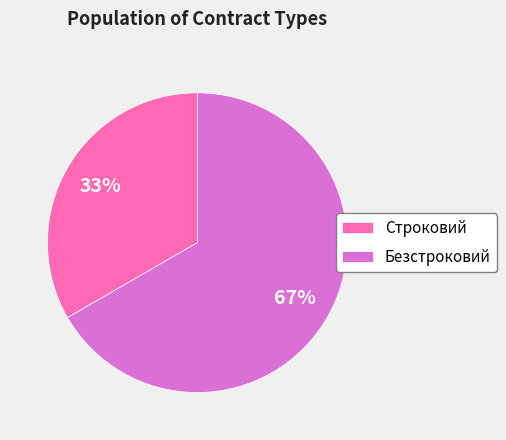

The Безстроковий slice represents 67% of the pie. True or false?

True